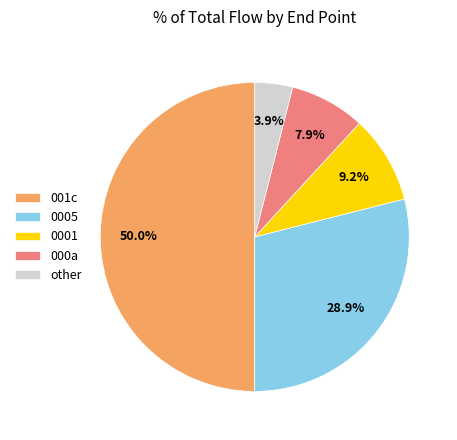

Combined, do 000a and other account for over 50%?

No